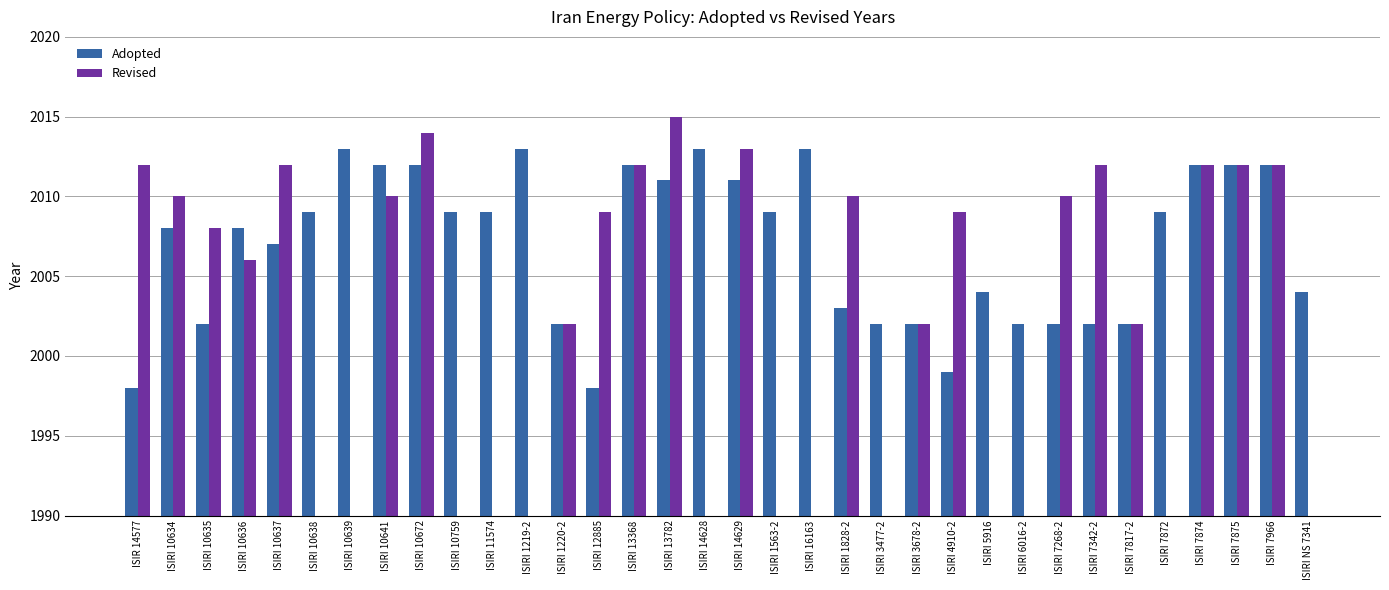

List the labels in order of Revised value, largest first.

ISIRI 13782, ISIRI 10672, ISIRI 14629, ISIR 14577, ISIRI 10637, ISIRI 13368, ISIRI 7342-2, ISIRI 7874, ISIRI 7875, ISIRI 7966, ISIRI 10634, ISIRI 10641, ISIRI 1828-2, ISIRI 7268-2, ISIRI 12885, ISIRI 4910-2, ISIRI 10635, ISIRI 10636, ISIRI 1220-2, ISIRI 3678-2, ISIRI 7817-2, ISIRI 10638, ISIRI 10639, ISIRI 10759, ISIRI 11574, ISIRI 1219-2, ISIRI 14628, ISIRI 1563-2, ISIRI 16163, ISIRI 3477-2, ISIRI 5916, ISIRI 6016-2, ISIRI 7872, ISIRI NS 7341